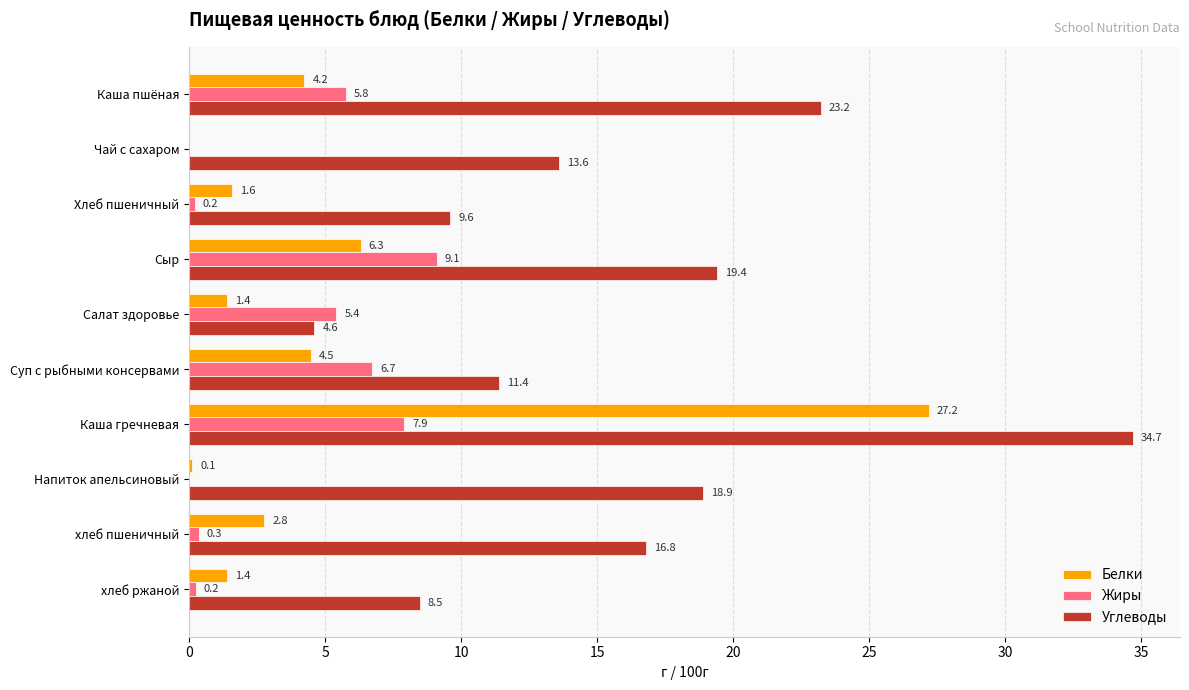

The value of Углеводы at Каша гречневая is 13.6. True or false?

False